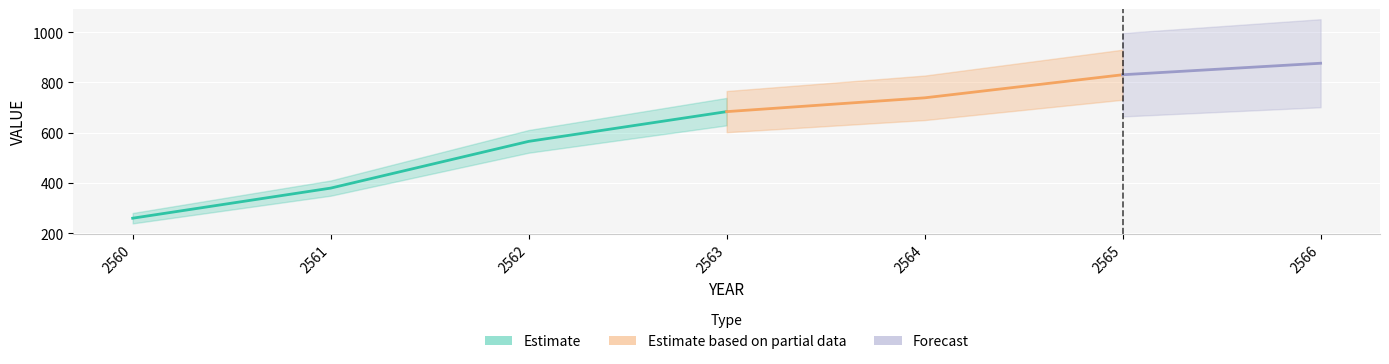

What is the maximum value shown in the chart?

875.8